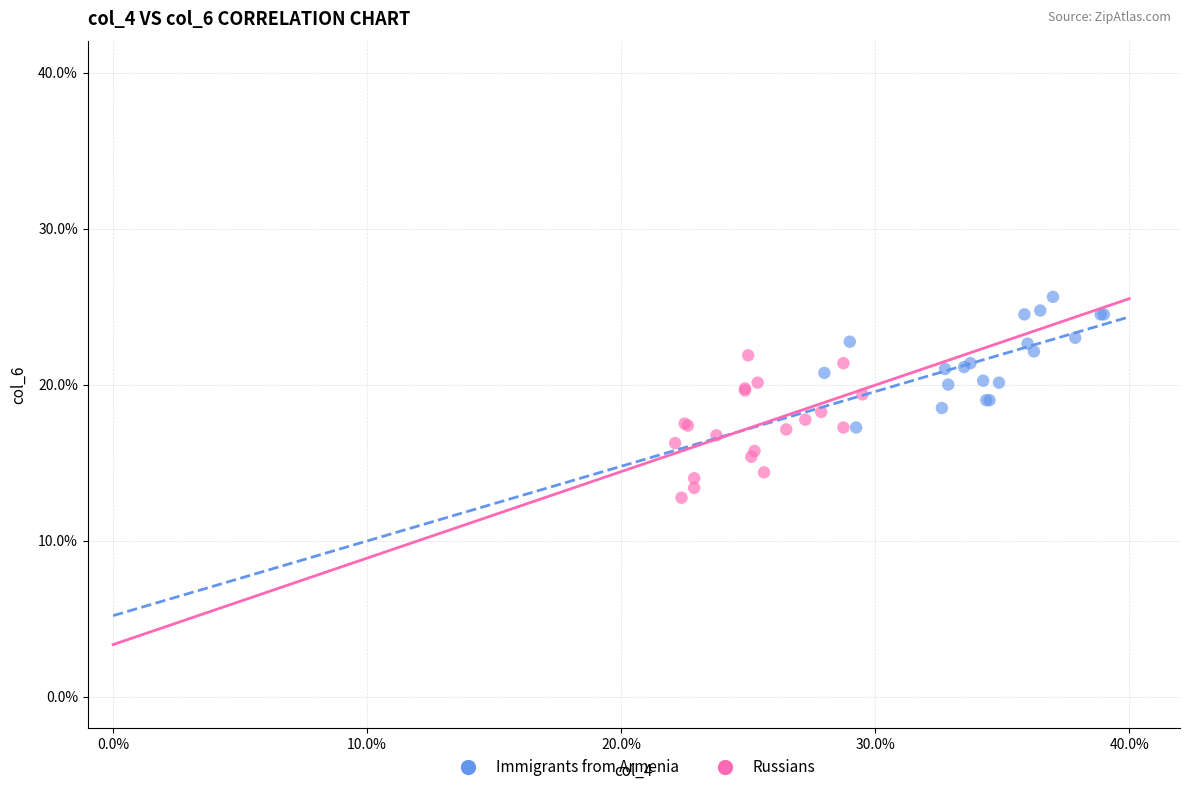

What are all the series names shown in the legend?

Immigrants from Armenia, Russians